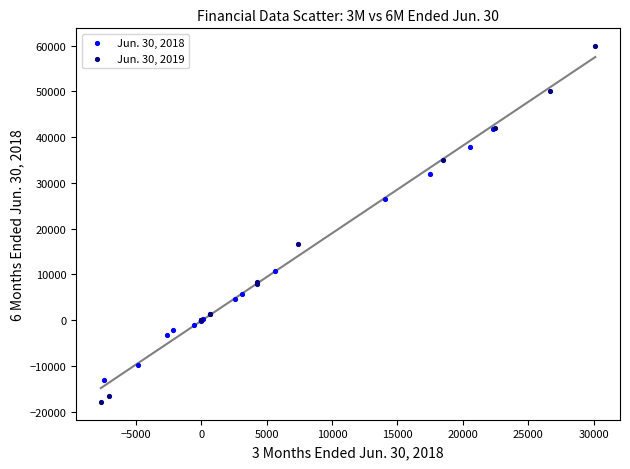

Which series contains the lowest Y value?

Jun. 30, 2019